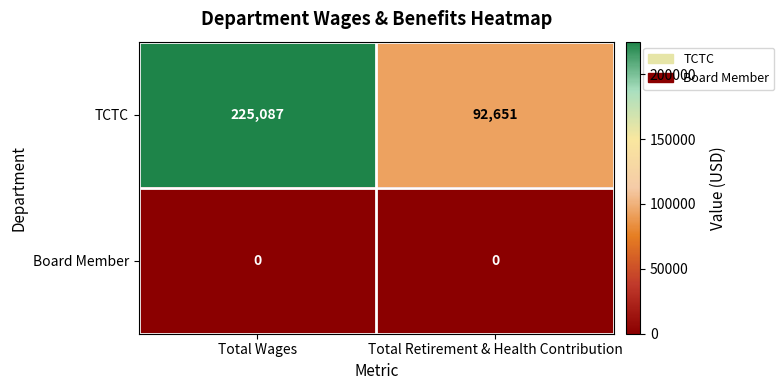

Which series has the largest total across all categories?

TCTC